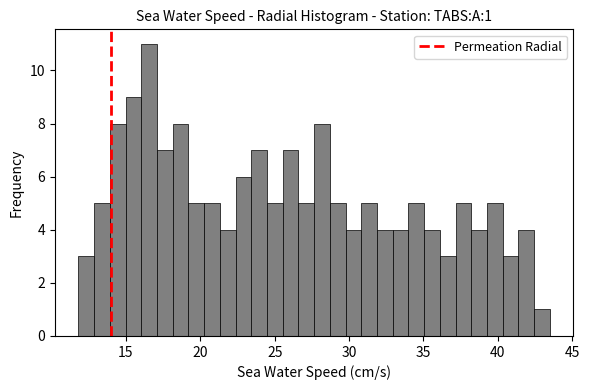

Read against the x-axis, roughly where is the centre of the tallest bar?

16.5